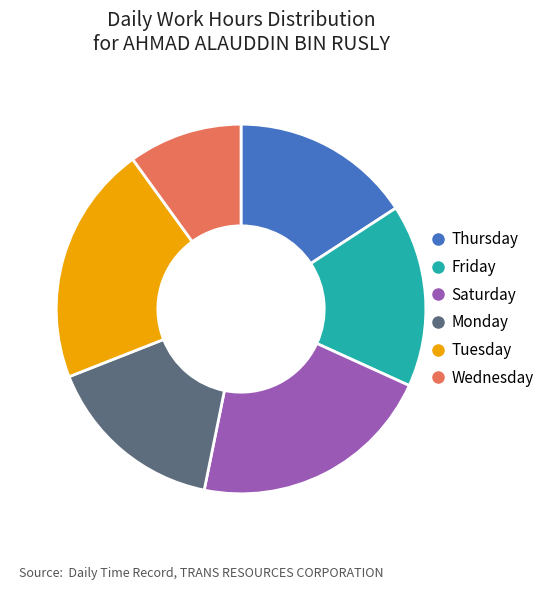

Count the number of slices in the pie.

6